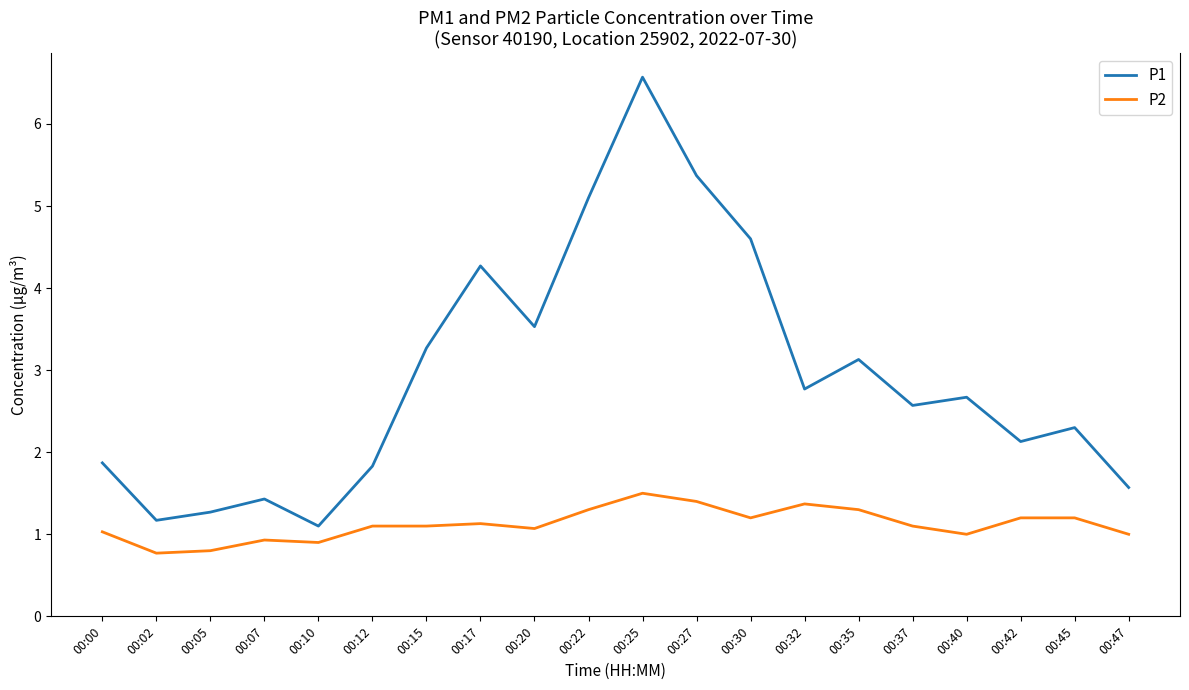

At which category does P1 reach its first local valley?

00:02